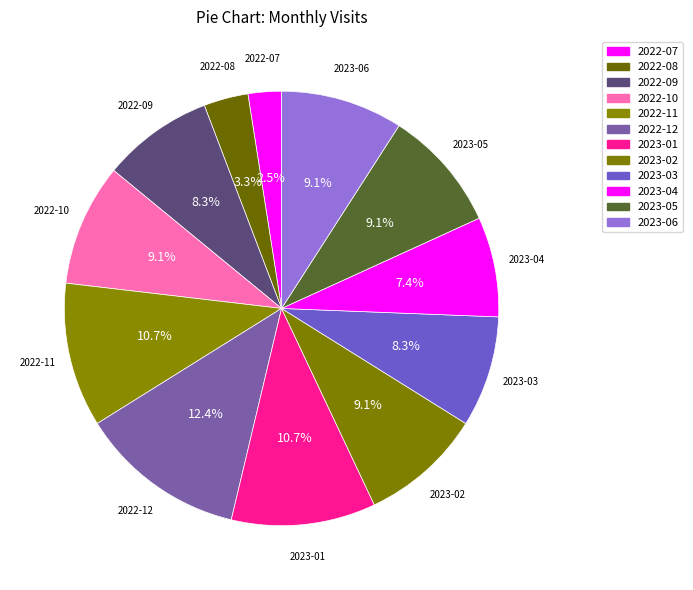

True or false: 2022-10 accounts for 9% of the total.

True